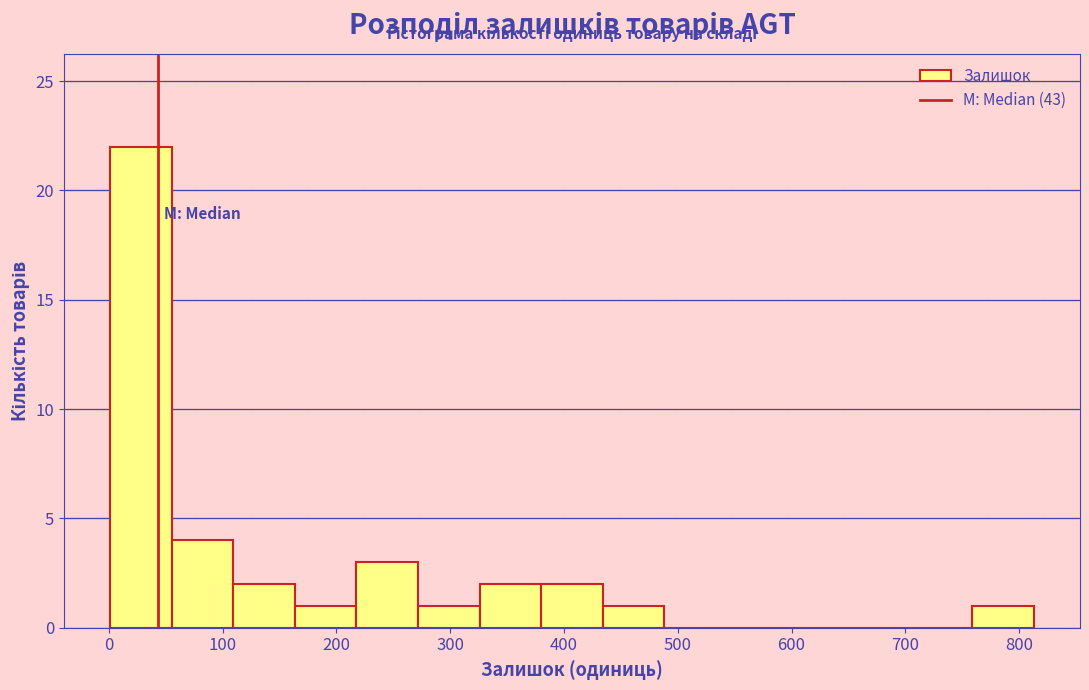

Reading left to right, transcribe this chart: for each bar, give the range it covers on the x-axis and its height. Neither the bar edges nor the heights are printed on the chart, so give them approximately, as read against the axes.

0 to 60: 22
60 to 110: 4
110 to 160: 2
160 to 220: 1
220 to 270: 3
270 to 330: 1
330 to 380: 2
380 to 430: 2
430 to 490: 1
490 to 540: 0
540 to 600: 0
600 to 650: 0
650 to 700: 0
700 to 760: 0
760 to 810: 1